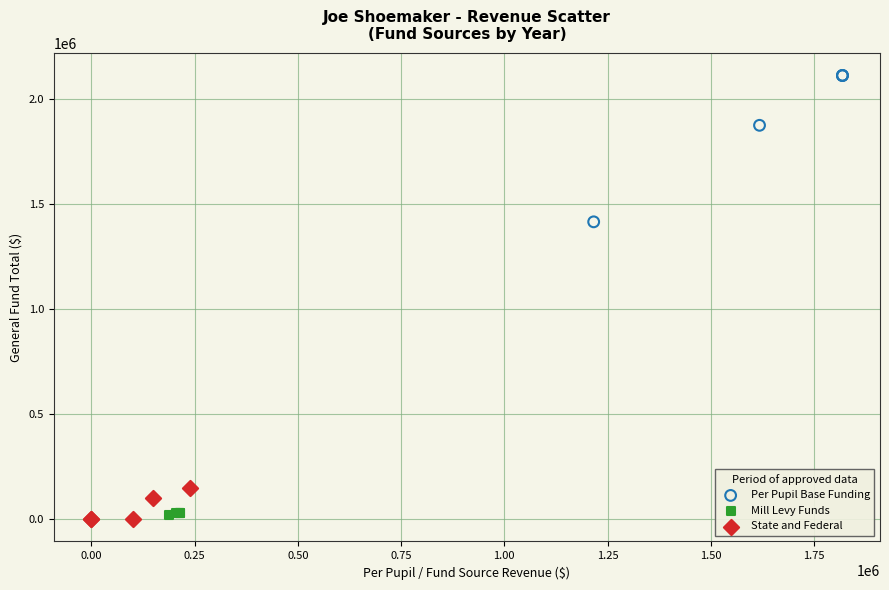

Which series reaches the maximum Y coordinate?

Per Pupil Base Funding